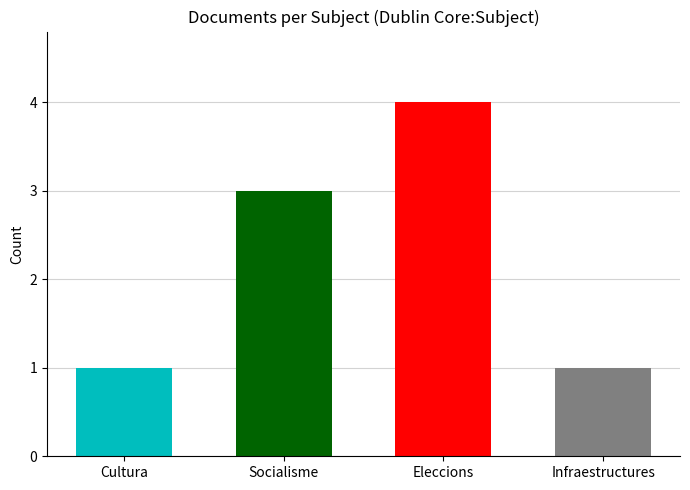

Which category has the highest value across all series?

Eleccions